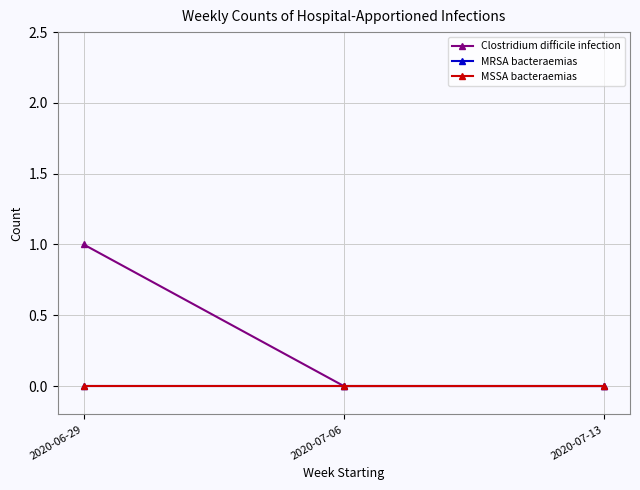

Does the chart have visible grid lines?

Yes